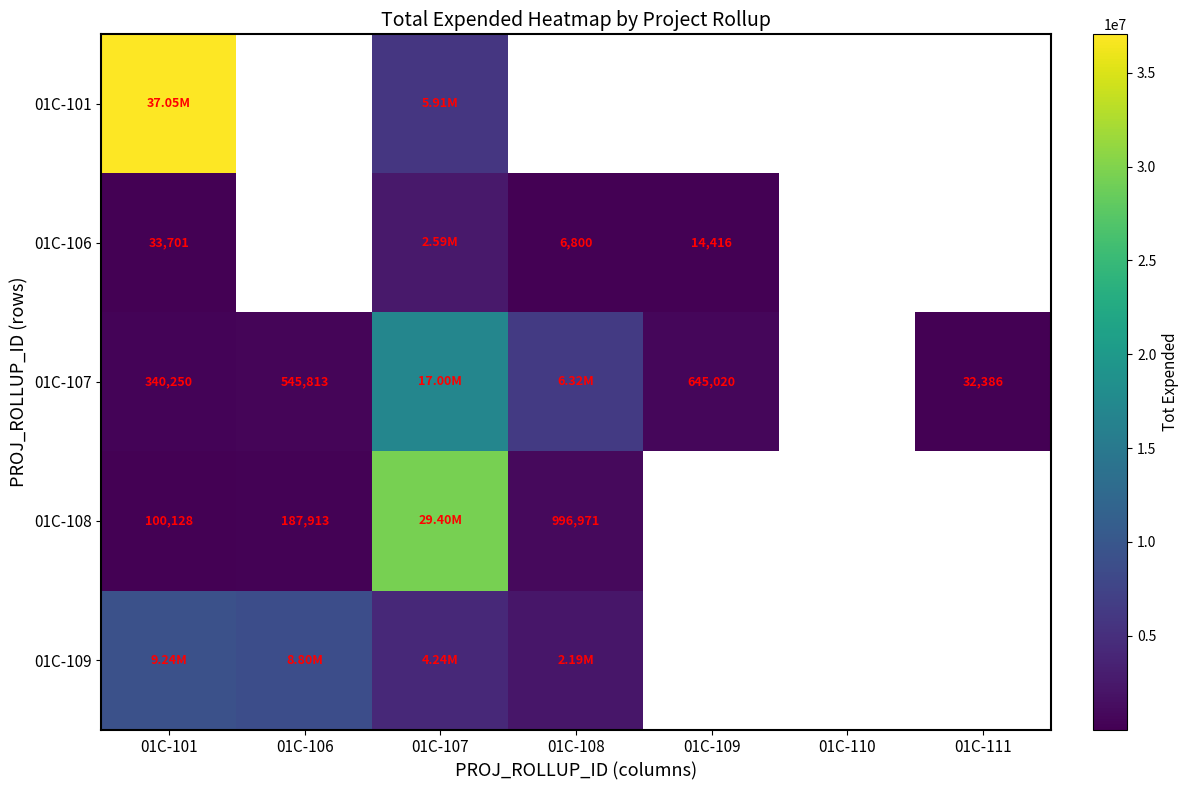

Which series has the widest spread of values?

01C-101